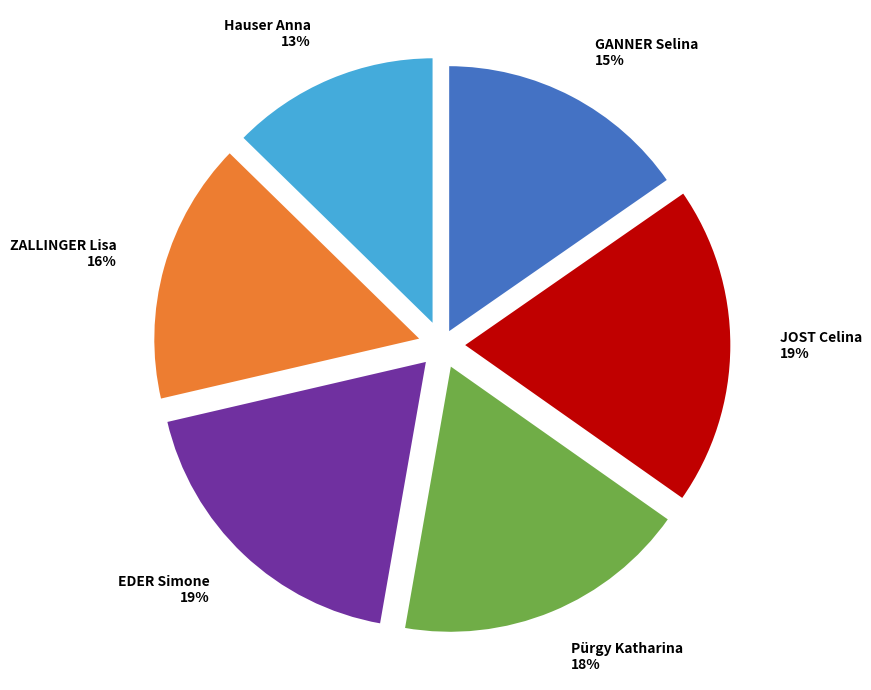

Which has a higher value, GANNER Selina or ZALLINGER Lisa?

ZALLINGER Lisa